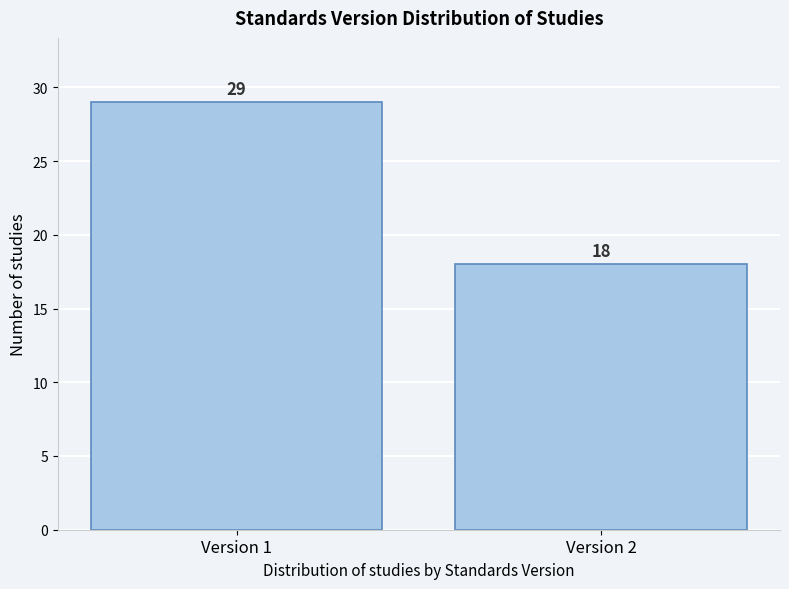

Reading left to right, extract all data points from this chart.

Version 1=29	Version 2=18